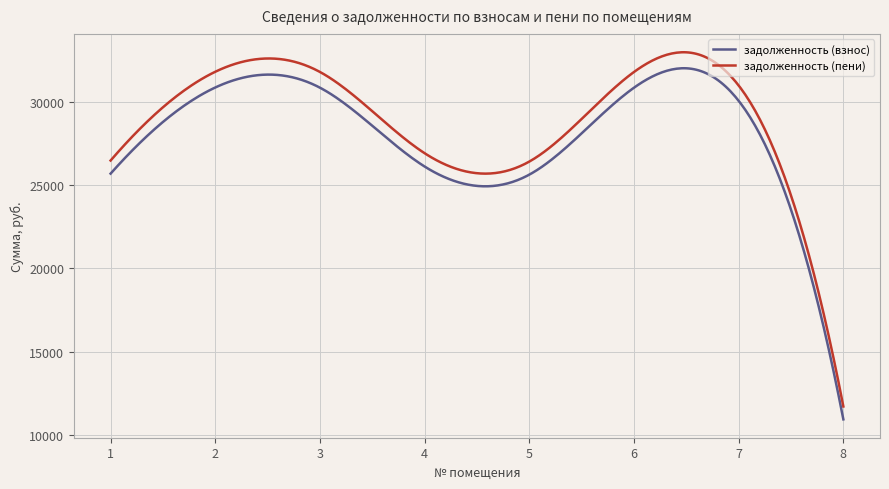

True or false: задолженность (пени) and задолженность (взнос) cross at least once.

False